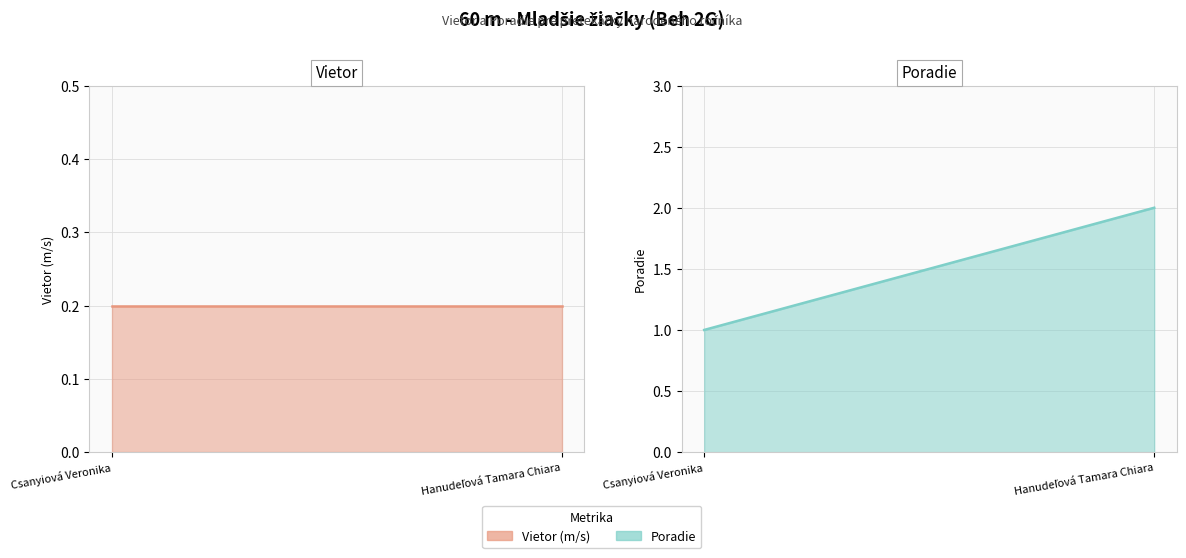

How many distinct data groups are displayed?

2